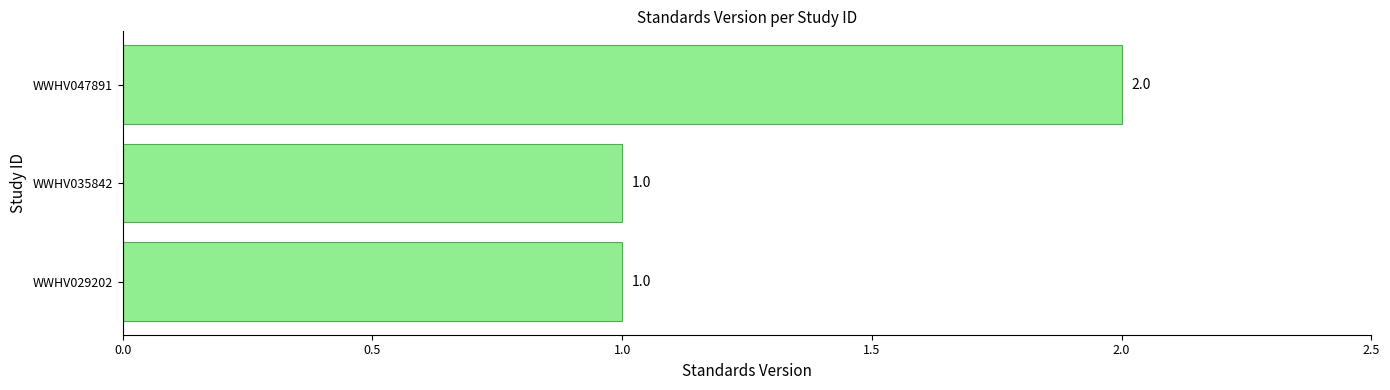

Which has a higher value, WWHV047891 or WWHV035842?

WWHV047891